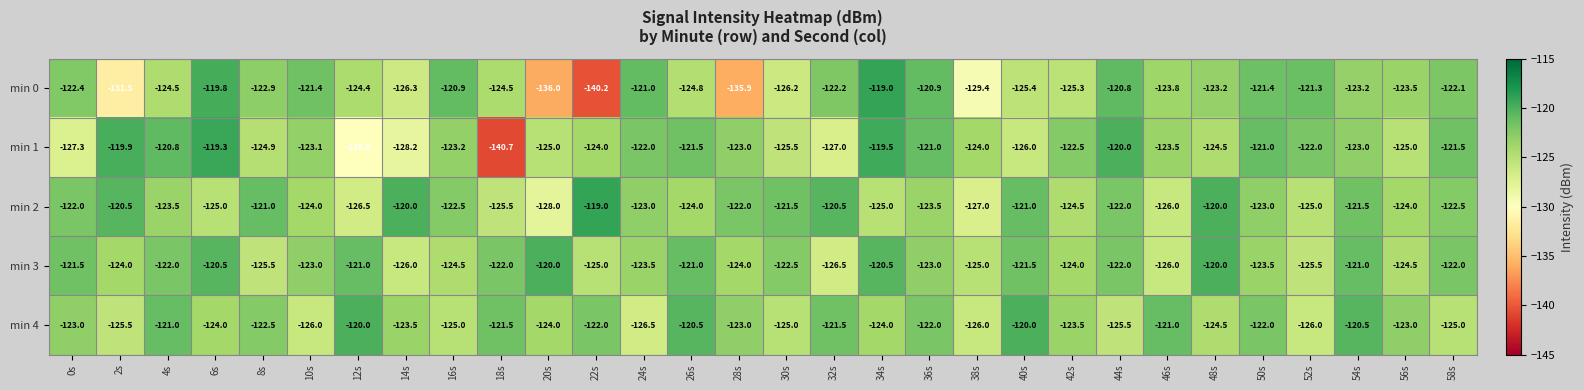

What is the spread (max minus min) of values at 54s?

2.7